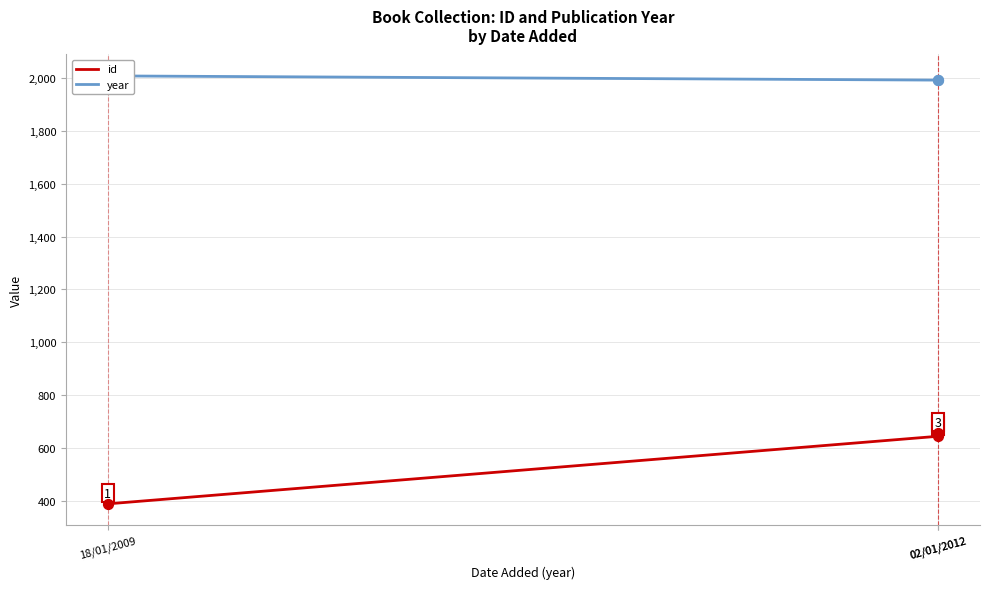

What are all the series names shown in the legend?

id, year